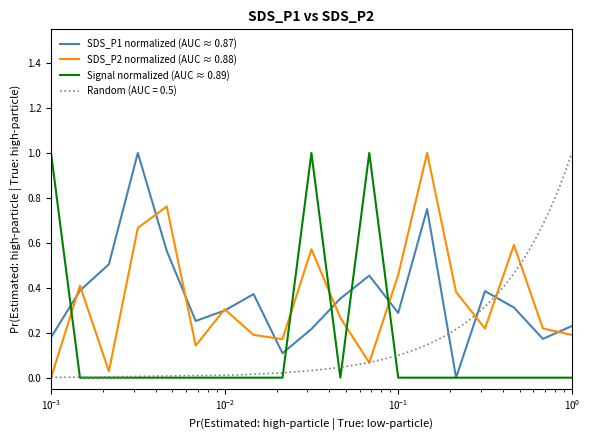

Which series has the largest range (max minus min)?

SDS_P1 normalized (AUC ≈ 0.87)